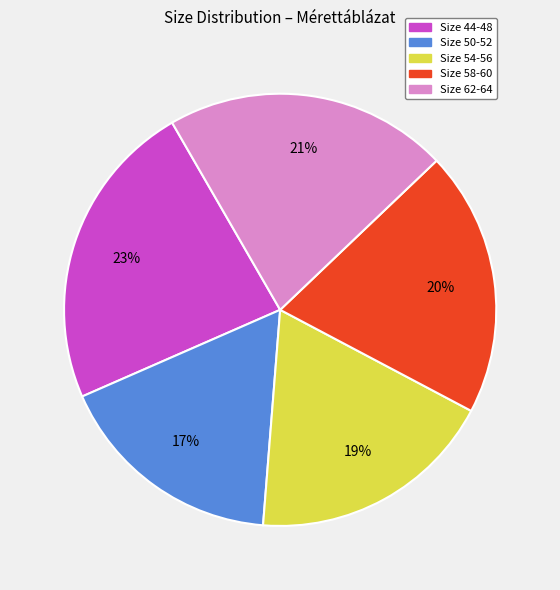

Count the number of slices in the pie.

5